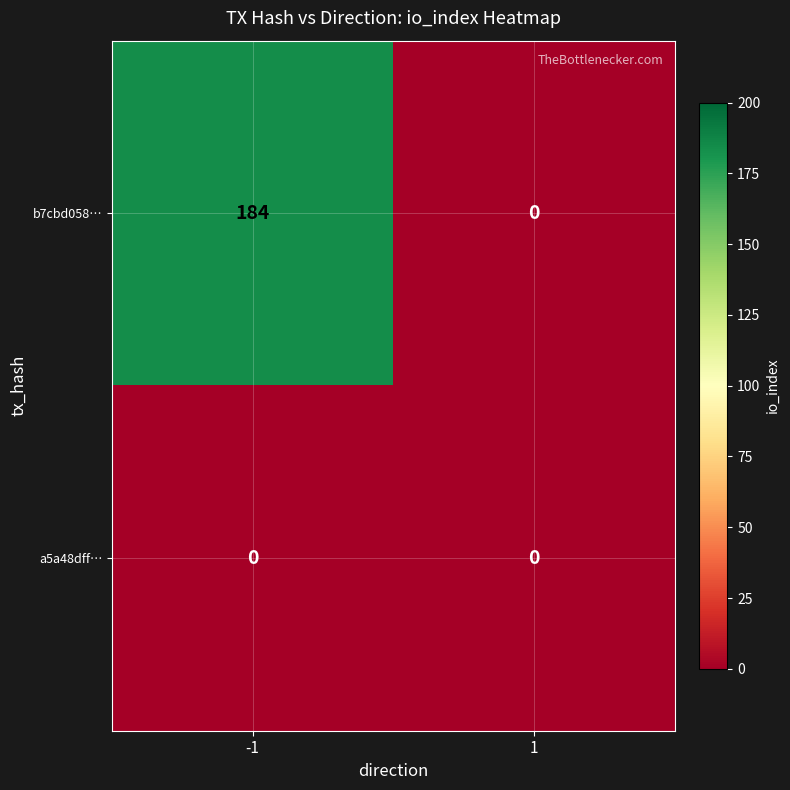

What is the difference between the maximum and minimum values in the b7cbd058… series?

184